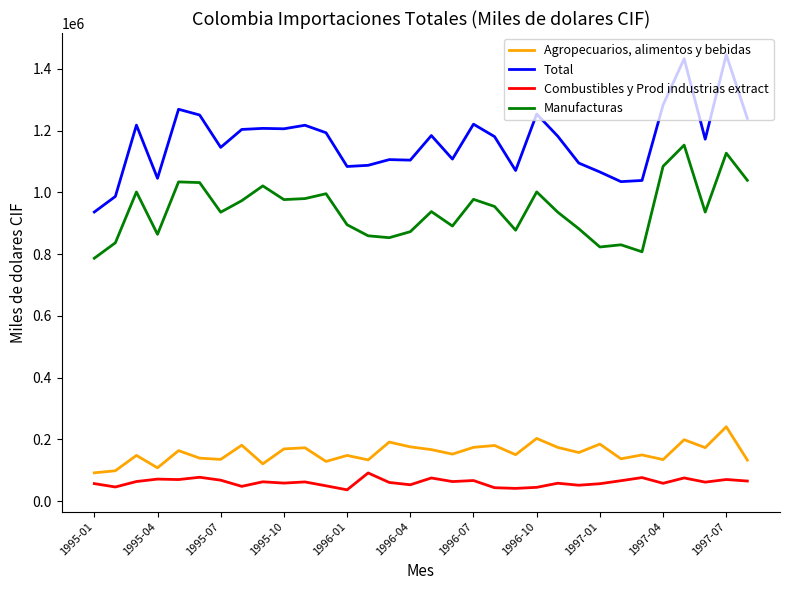

What is the lowest value of the Total series?

936625.9